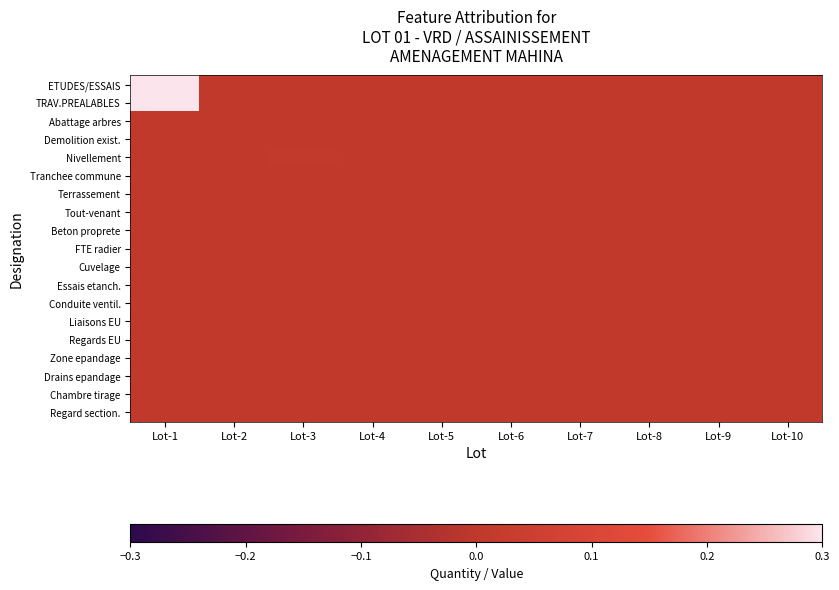

Which series has the largest total across all categories?

ETUDES/ESSAIS